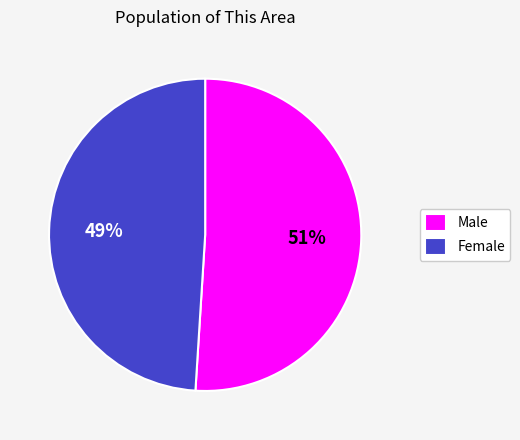

To the nearest percent, what is the average slice percentage?

50%